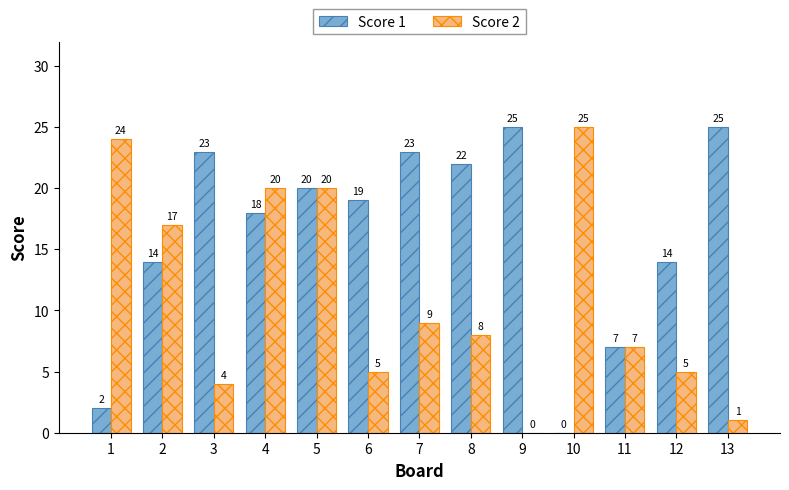

Between 9 and 11, which series saw the biggest shift?

Score 1